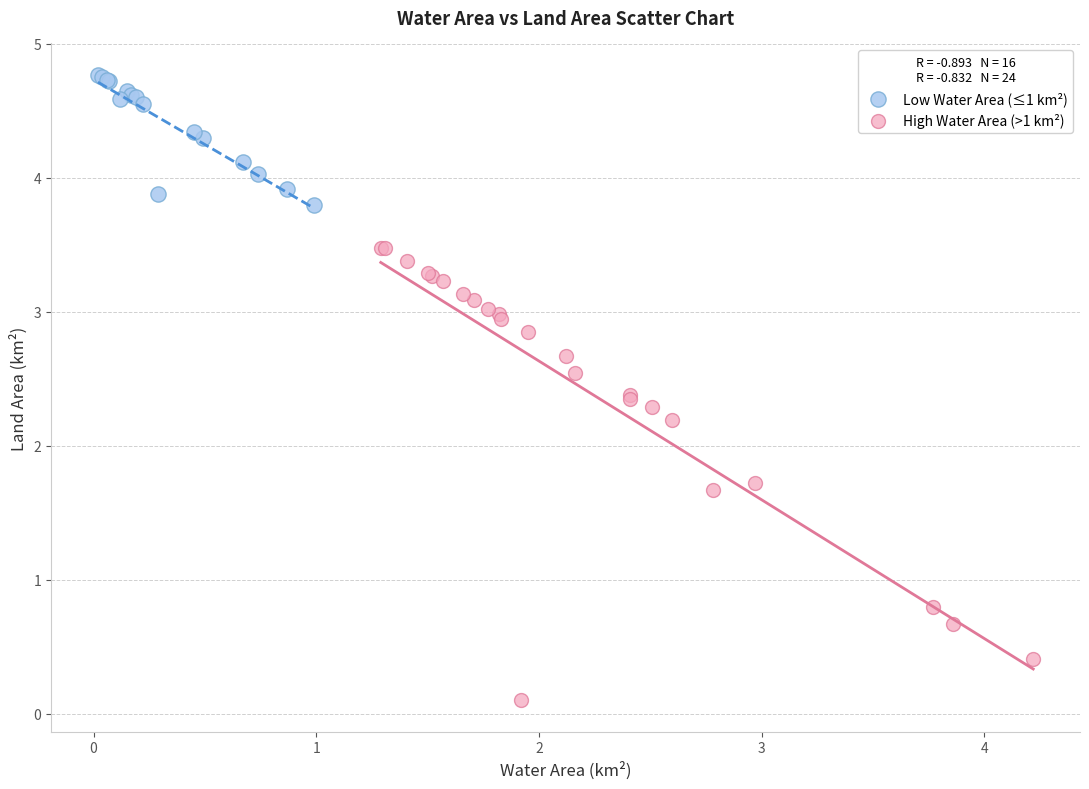

Which series reaches the minimum Y coordinate?

High Water Area (>1 km²)